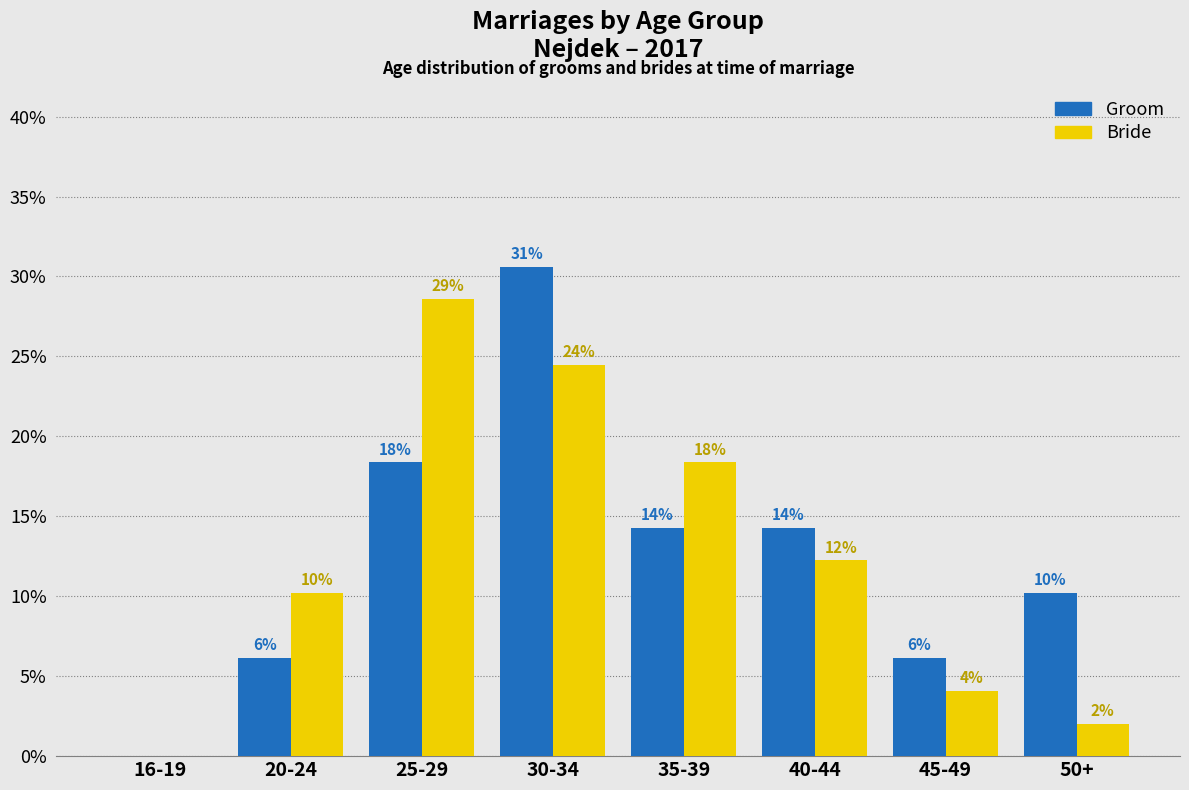

Are the bars horizontal?

No